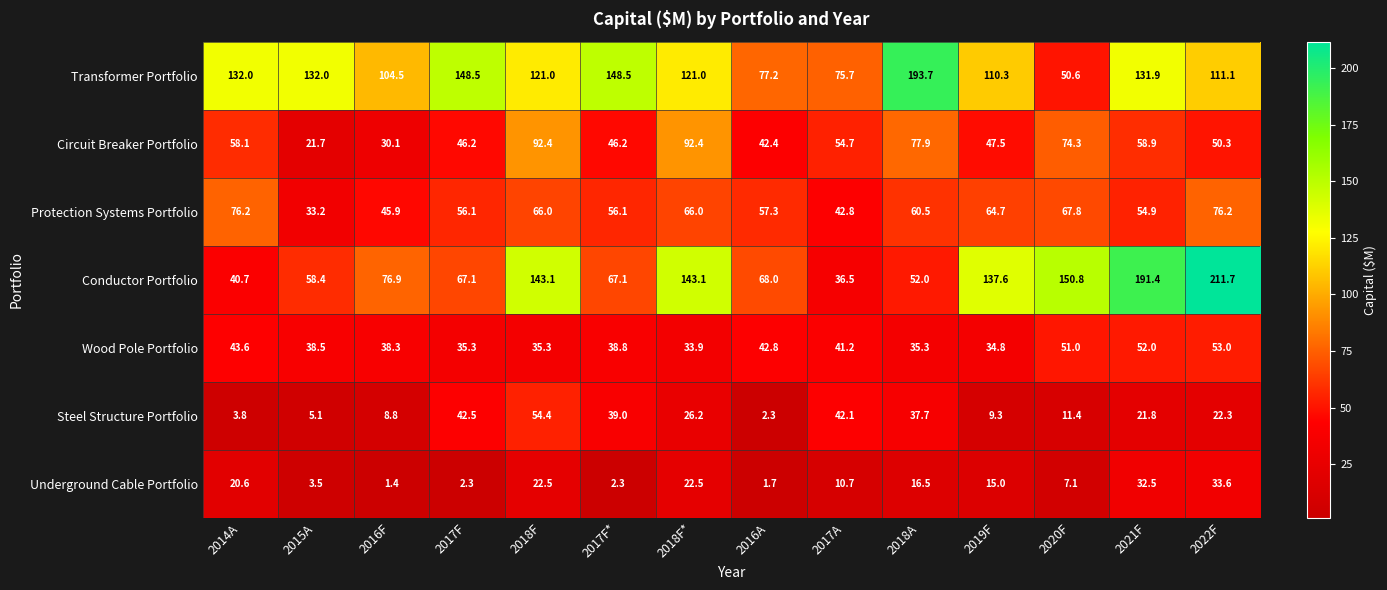

Which category has the lowest value in the Wood Pole Portfolio series?

2018F*